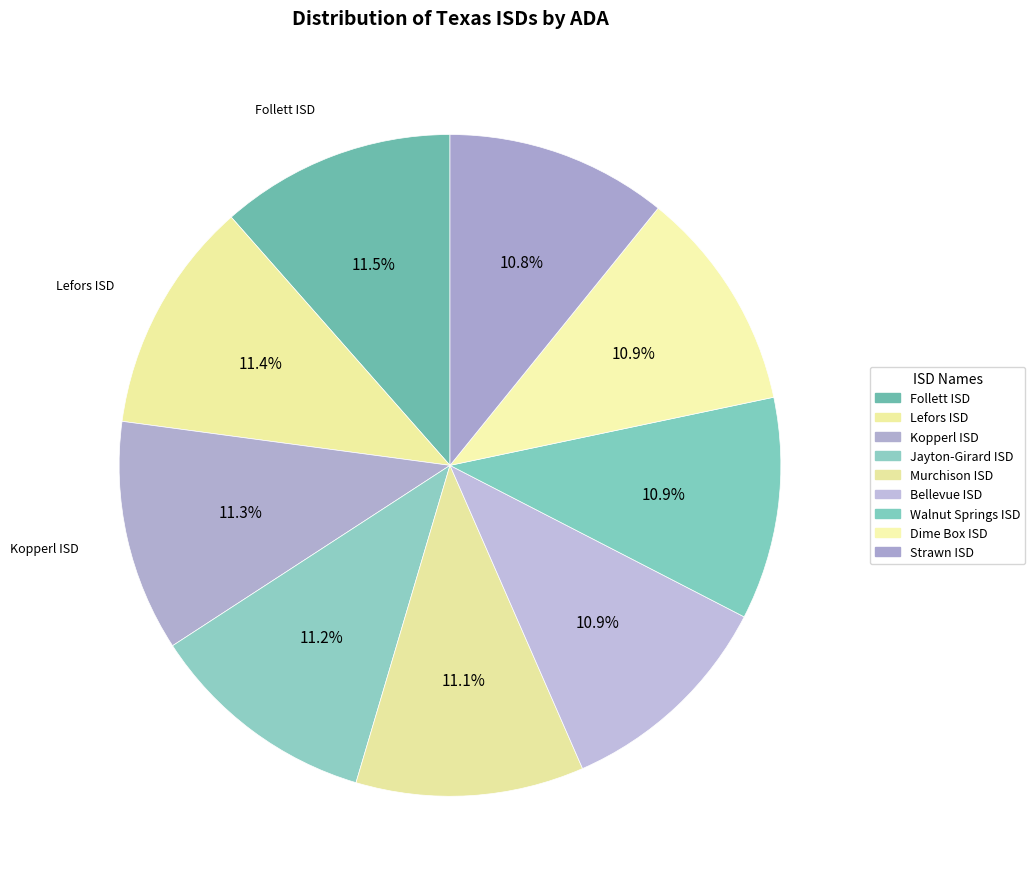

The Jayton-Girard ISD slice represents 26% of the pie. True or false?

False